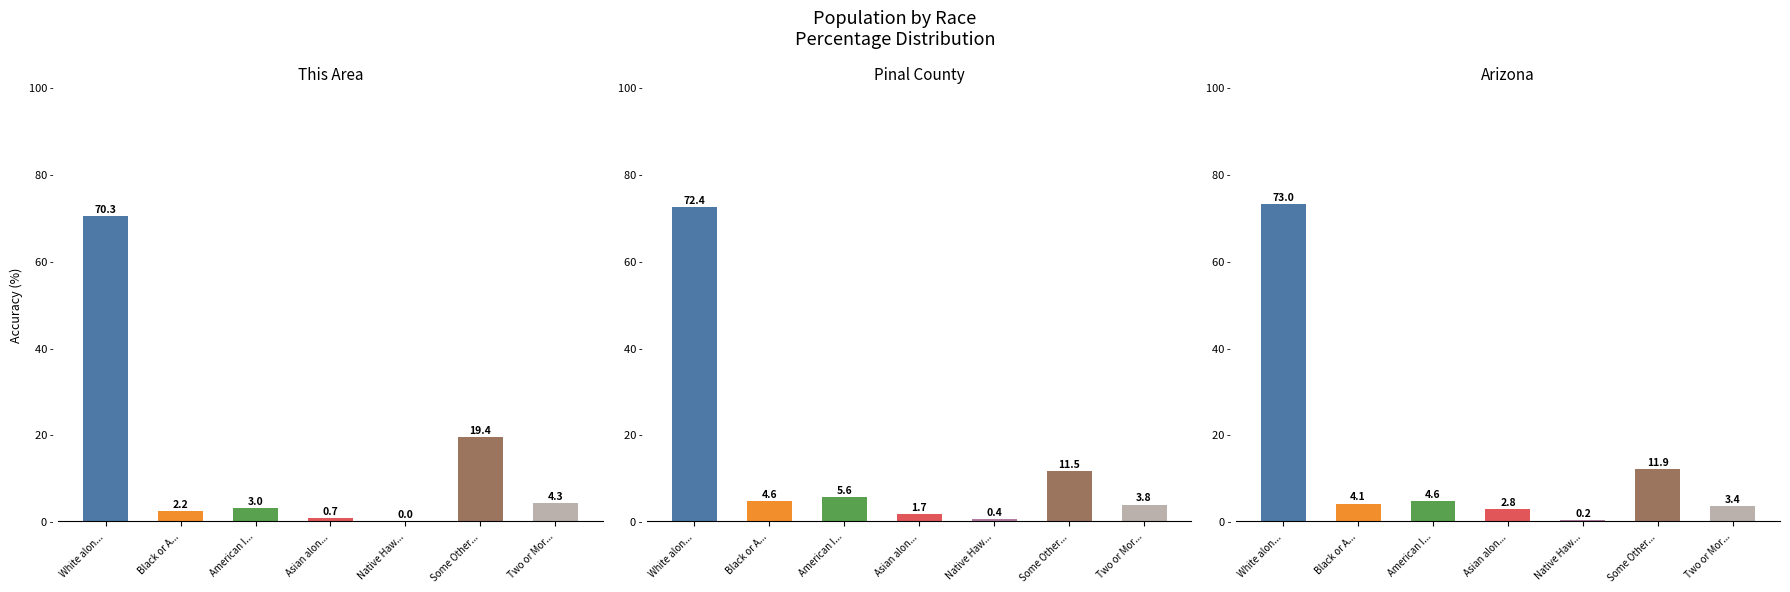

What is the difference between the maximum and minimum values in the Arizona series?

72.8